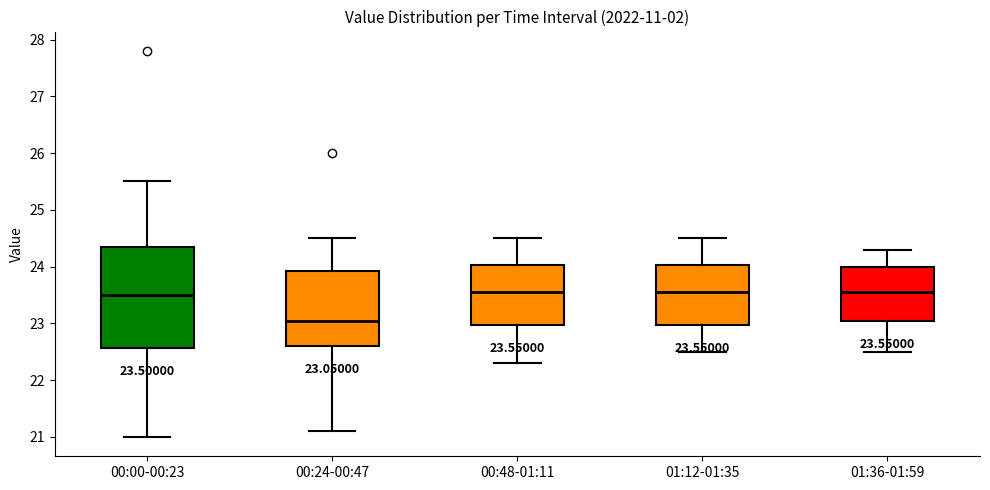

Comparing the boxes themselves (not the whiskers), which one is the tallest?

00:00-00:23